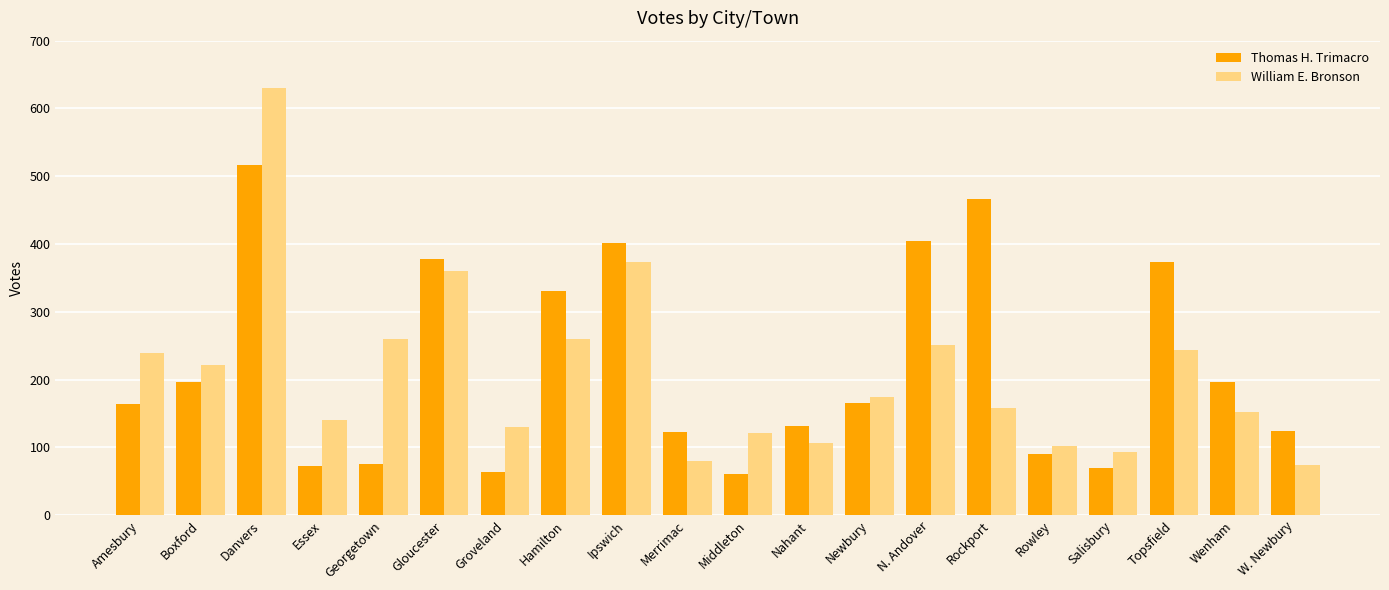

What is the sum of all William E. Bronson values?

4171